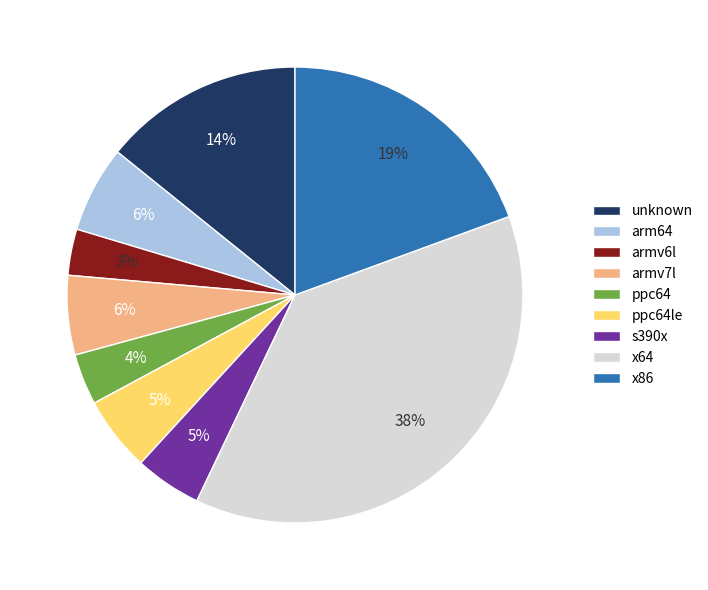

True or false: ppc64le accounts for 5% of the total.

True